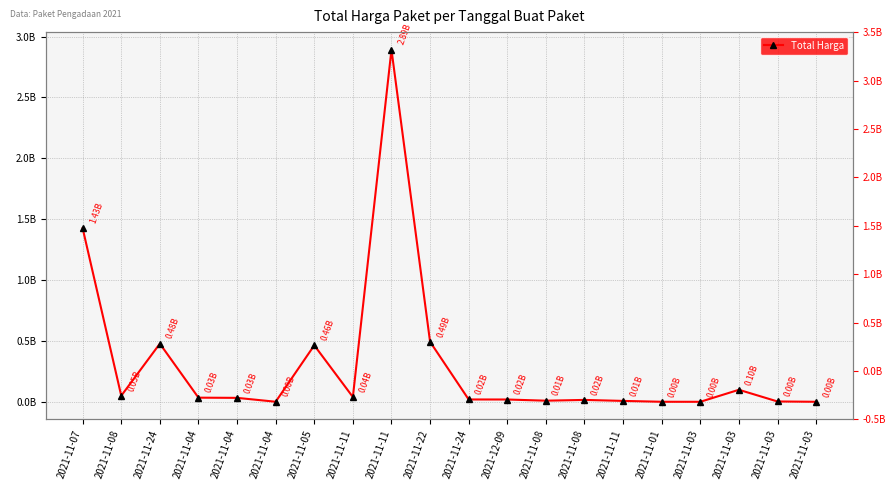

The chart shows a value of 9861115 at 2021-11-11. True or false?

False